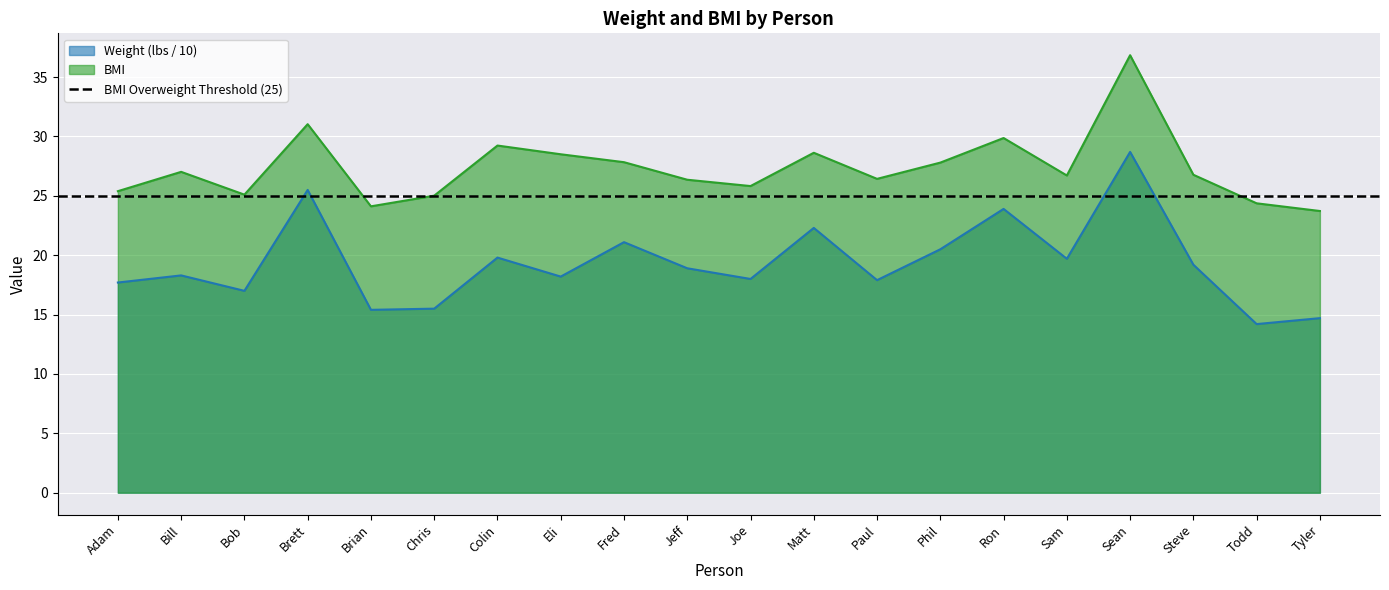

What value does the BMI series have at Matt?

28.6